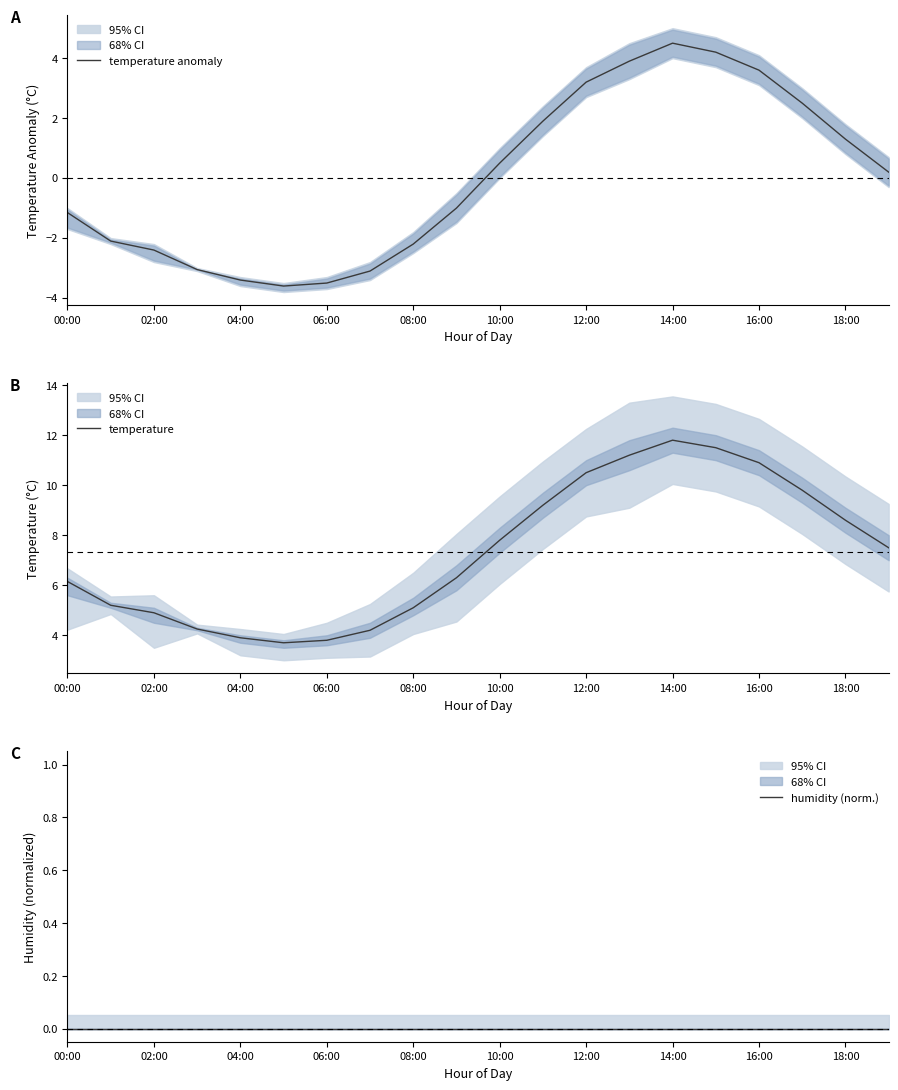

The temperature series shows 2.1 at 11. True or false?

False